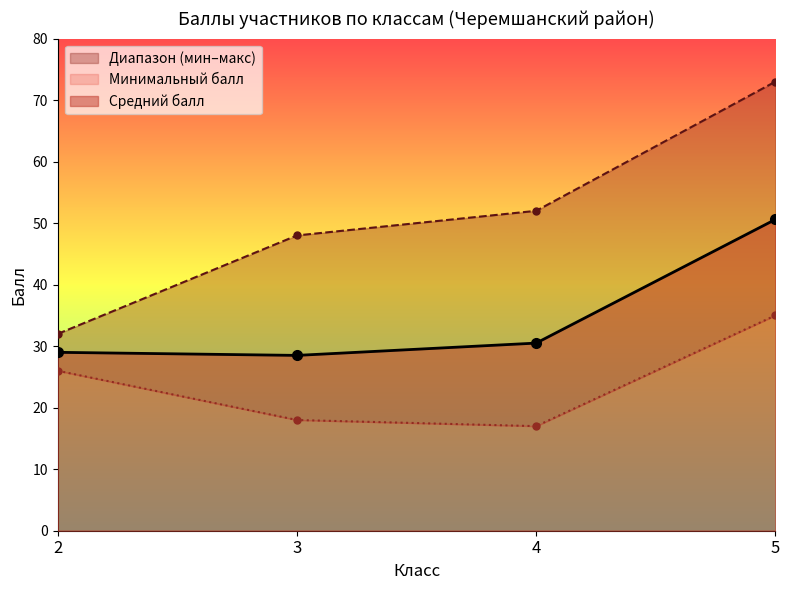

The Средний балл series shows 50.6 at 5. True or false?

True